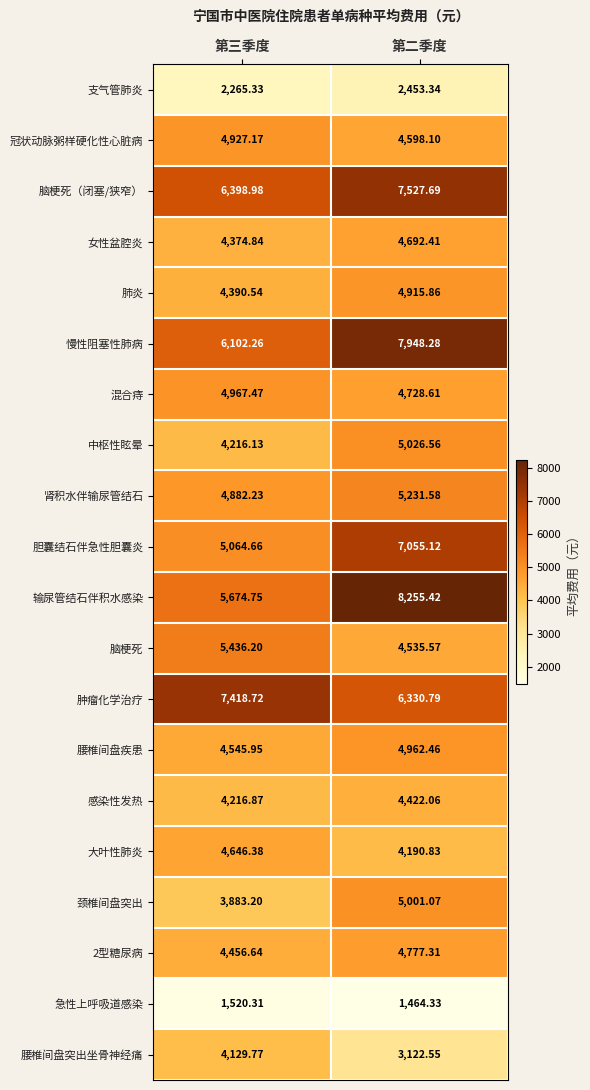

What is the difference between the highest and lowest values at 第三季度?

5898.4